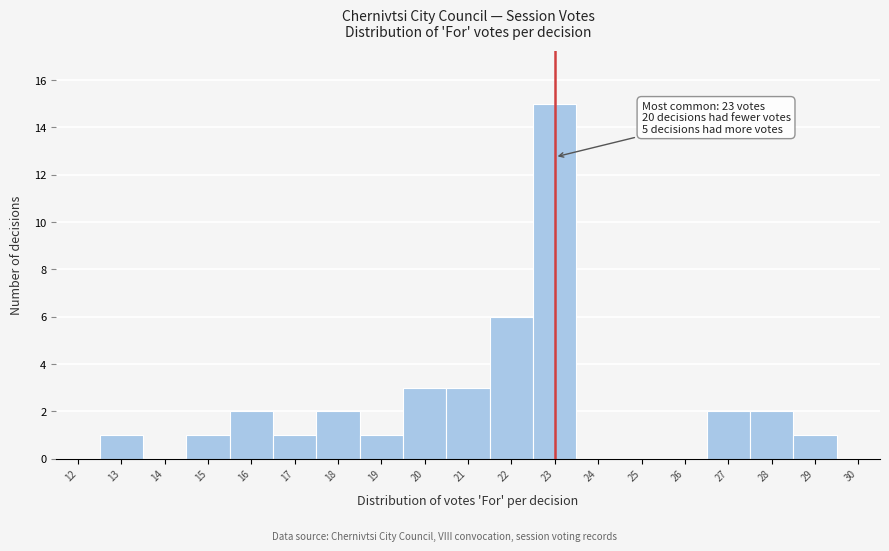

Reading right to left, list all the values displayed in this chart.

30=0	29=1	28=2	27=2	26=0	25=0	24=0	23=15	22=6	21=3	20=3	19=1	18=2	17=1	16=2	15=1	14=0	13=1	12=0